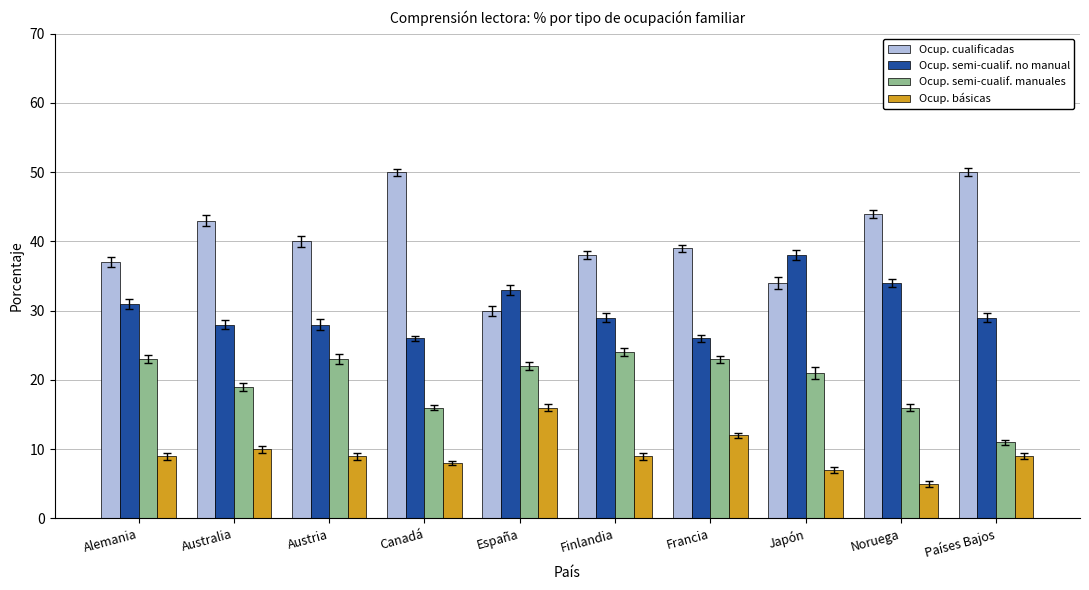

How many bars are there in each group?

4